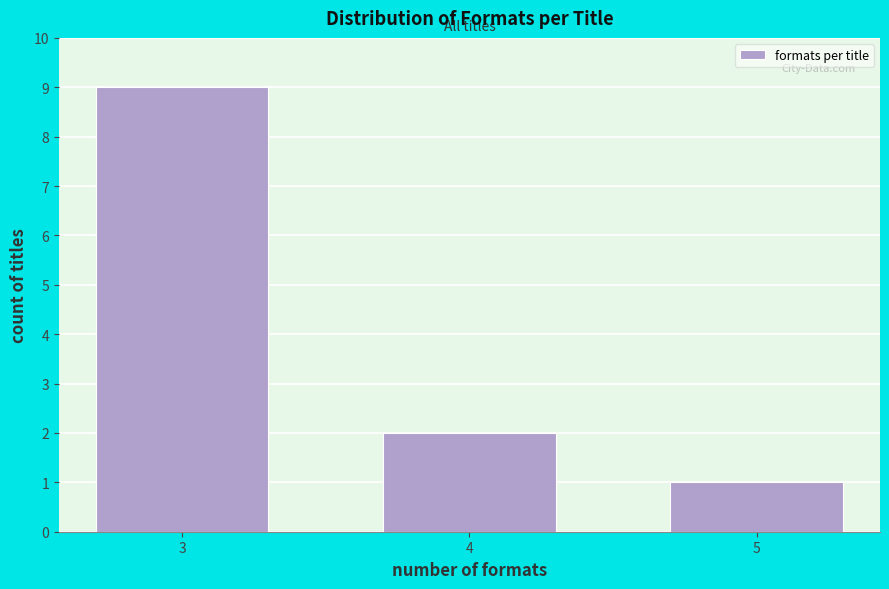

Reading left to right, transcribe all the data shown in this chart.

9	2	1